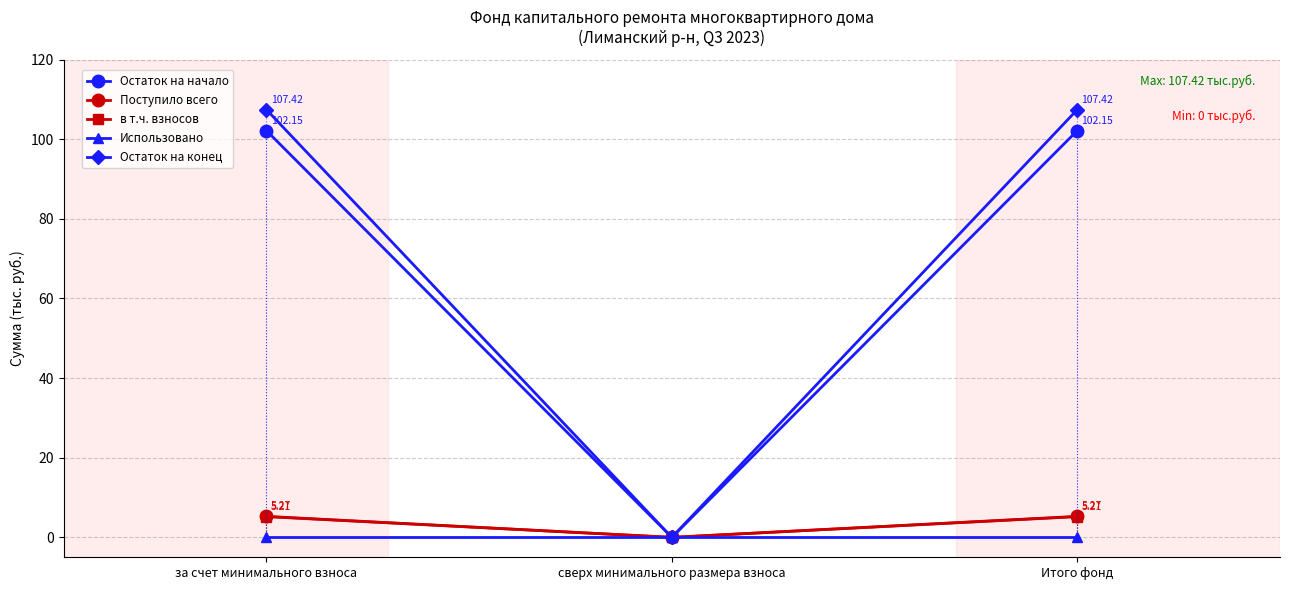

What is the maximum value for в т.ч. взносов?

5.2